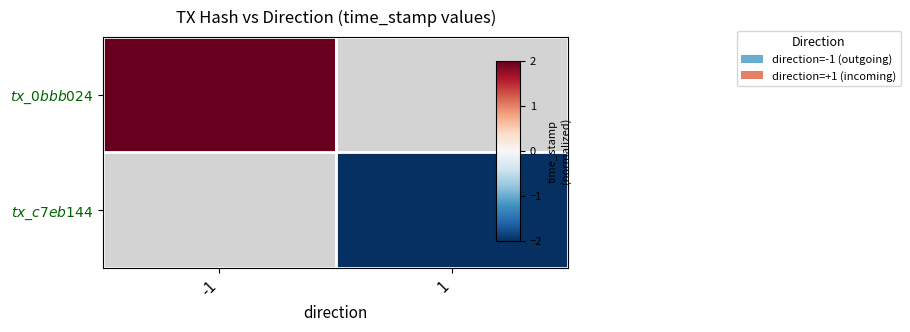

Which series has the widest spread of values?

$\it{tx\_0bbb024}$